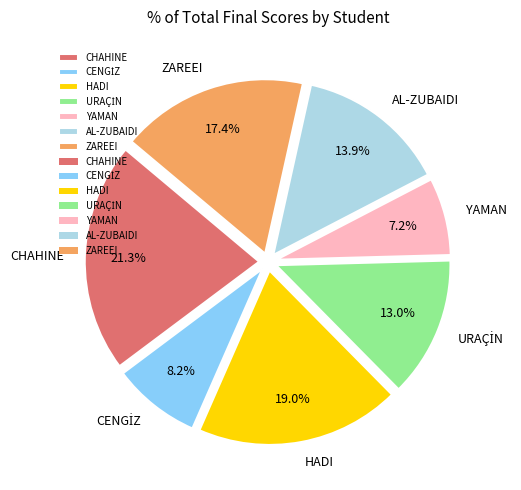

What percentage is NOT represented by AL-ZUBAIDI?

86.1%